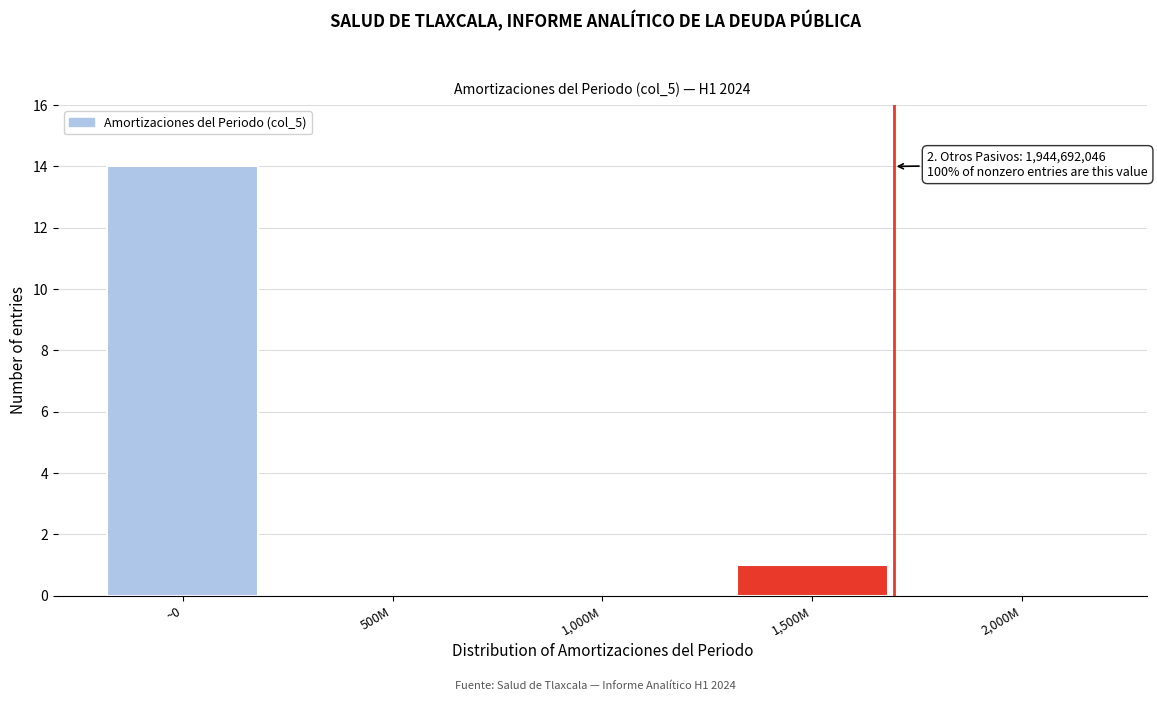

Reading right to left, what are all the values shown in this chart?

2,000M=0	1,500M=1	1,000M=0	500M=0	~0=14